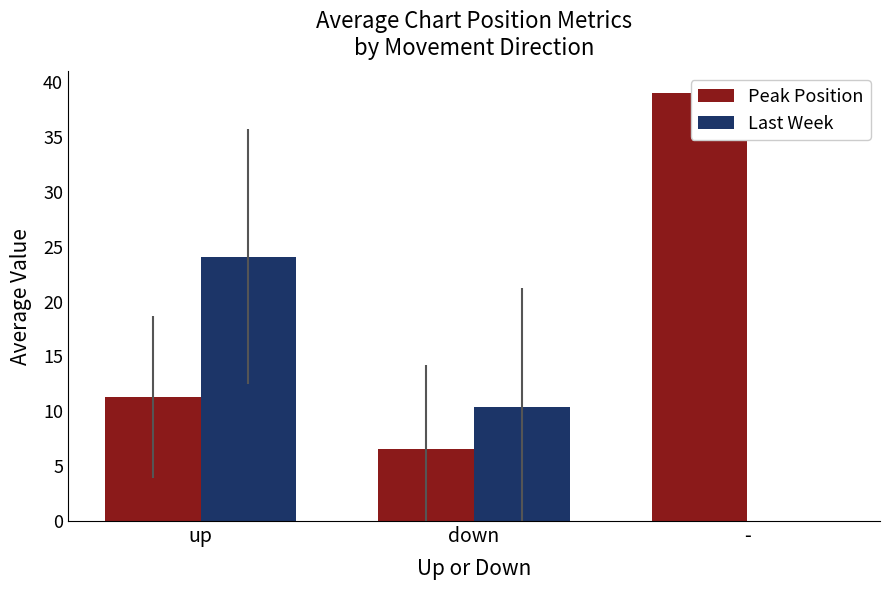

Reading left to right, transcribe all the data shown in this chart.

Peak Position: 11.3	6.6	39.0
Last Week: 24.1	10.4	0.0